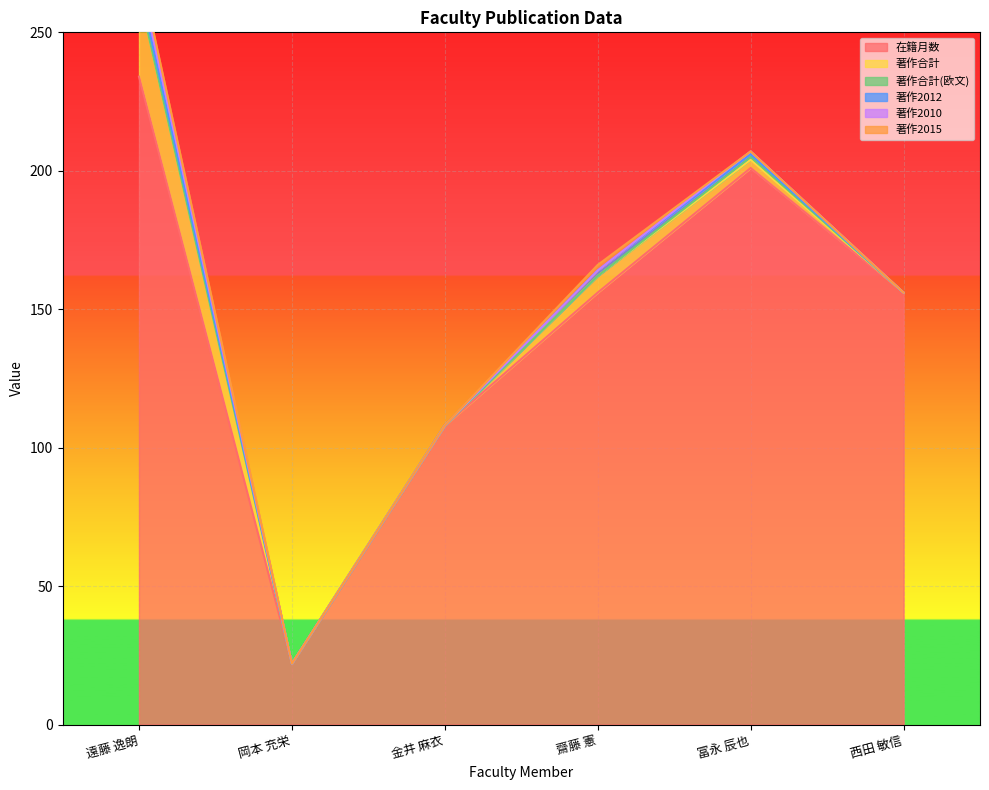

What are all the series names shown in the legend?

在籍月数, 著作合計, 著作合計(欧文), 著作2012, 著作2010, 著作2015